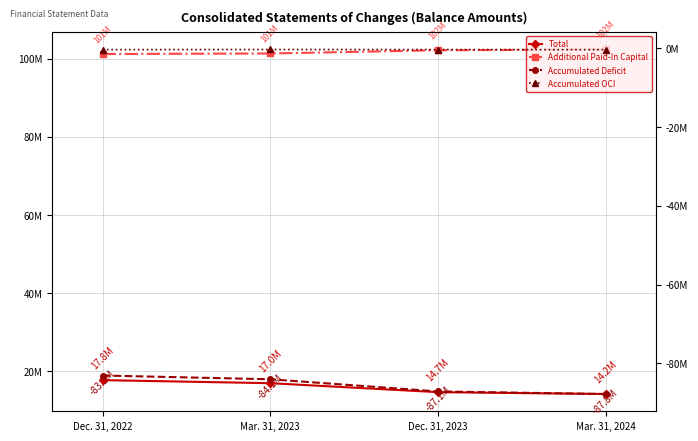

Rank the series at Dec. 31, 2023 from lowest to highest value.

Accumulated Deficit, Accumulated OCI, Total, Additional Paid-In Capital